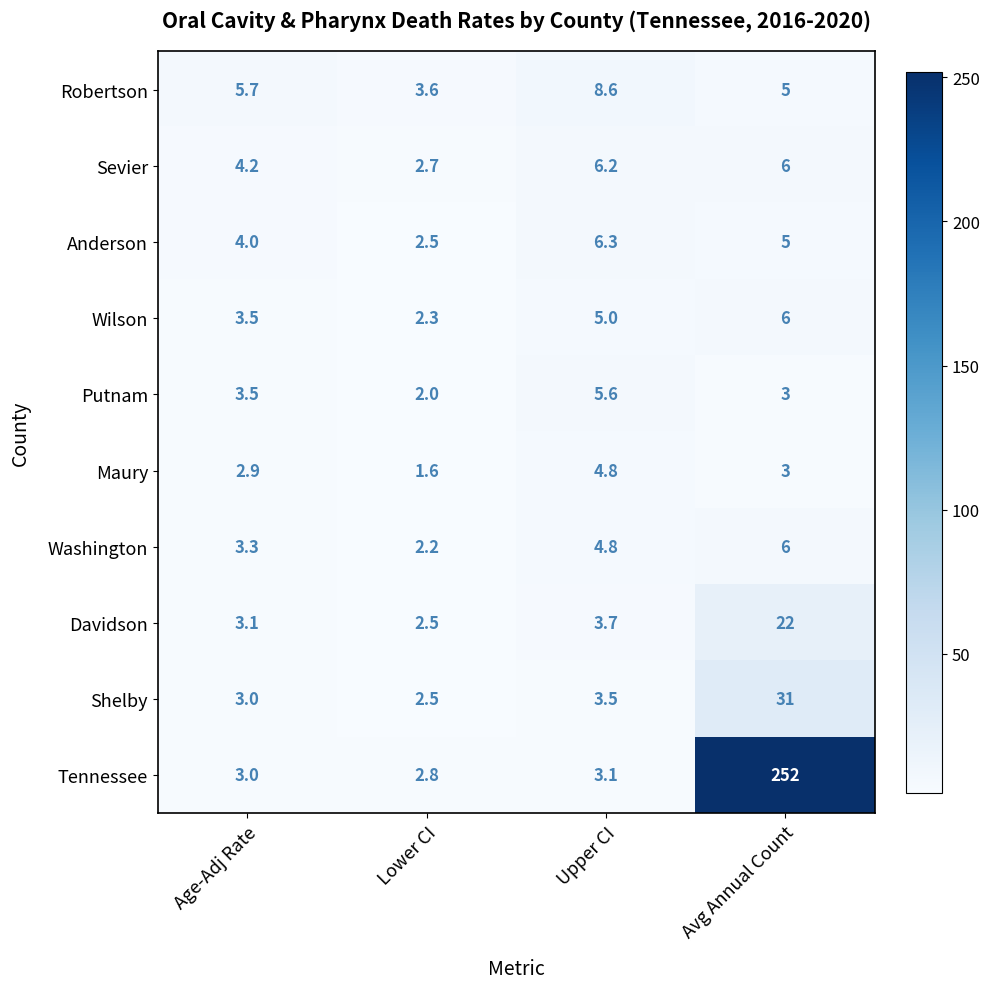

At which label is Washington closest to 4?

Age-Adj Rate